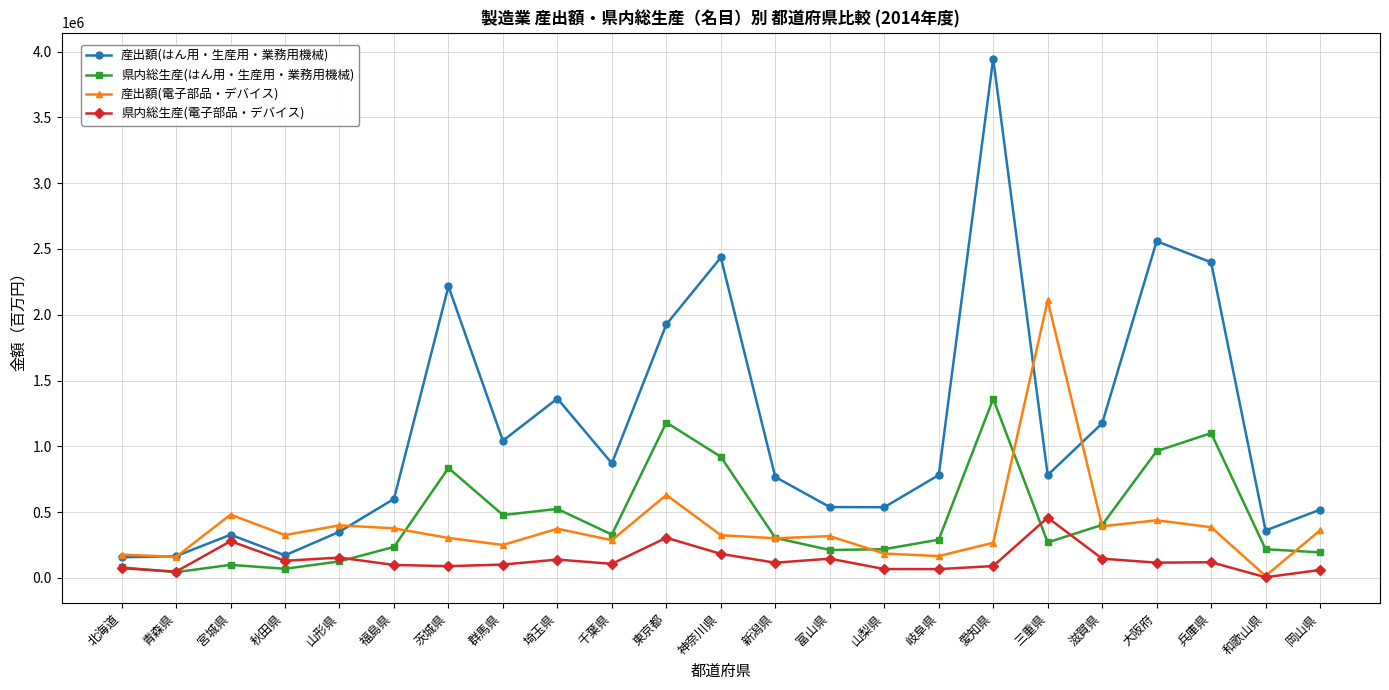

Which series has the largest total across all categories?

産出額(はん用・生産用・業務用機械)